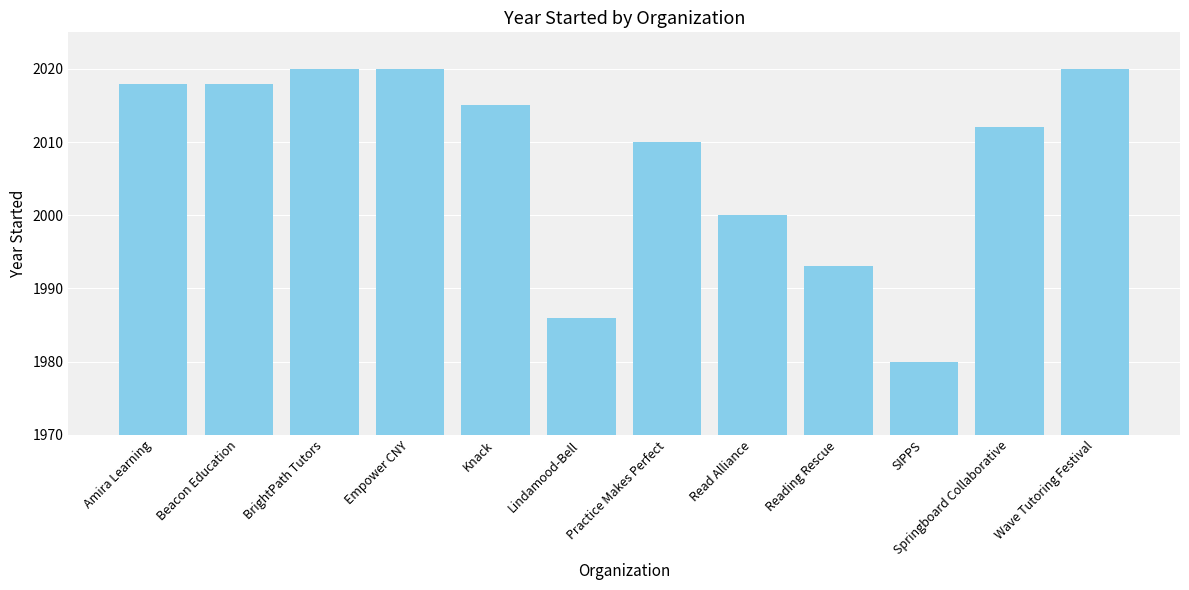

At which category does the chart reach its minimum across all series?

SIPPS